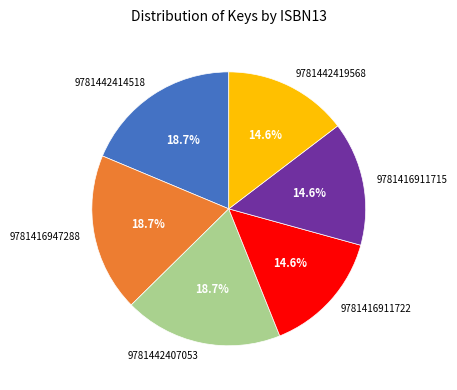

To the nearest percent, what is the average slice percentage?

17%